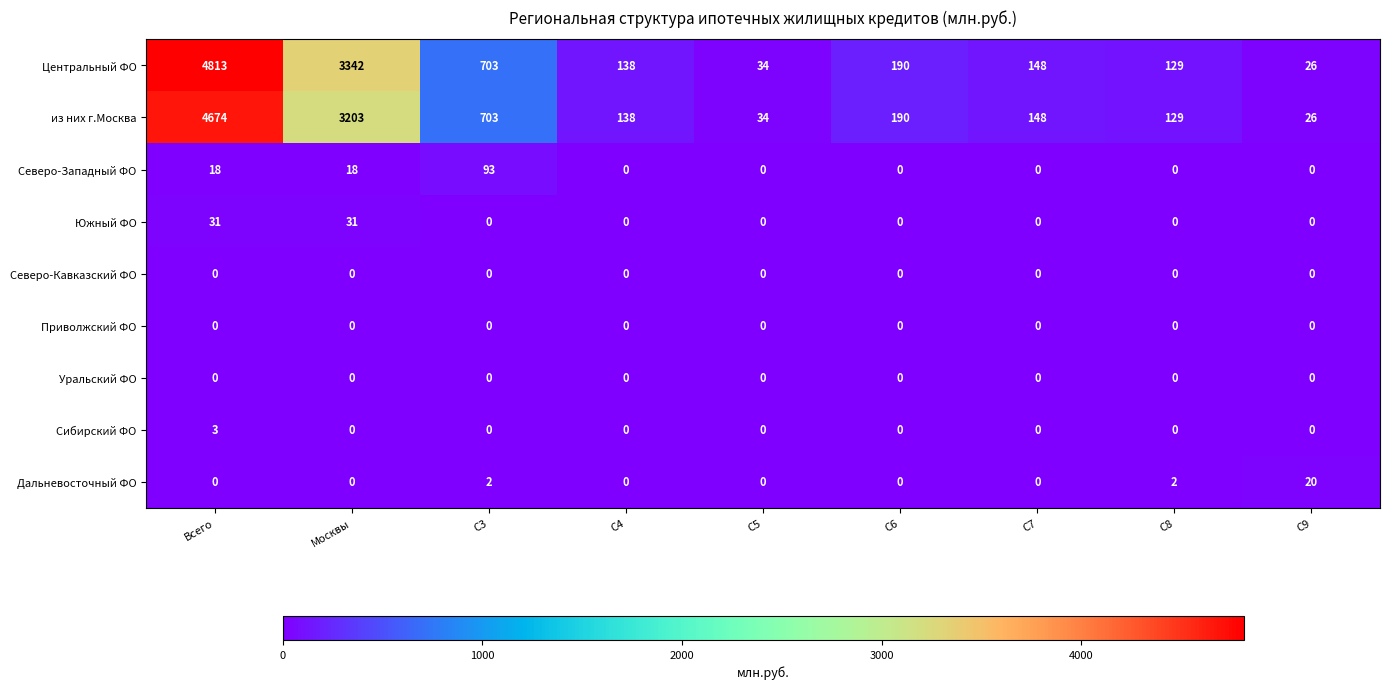

Is it true that из них г.Москва equals 197 at C4?

False